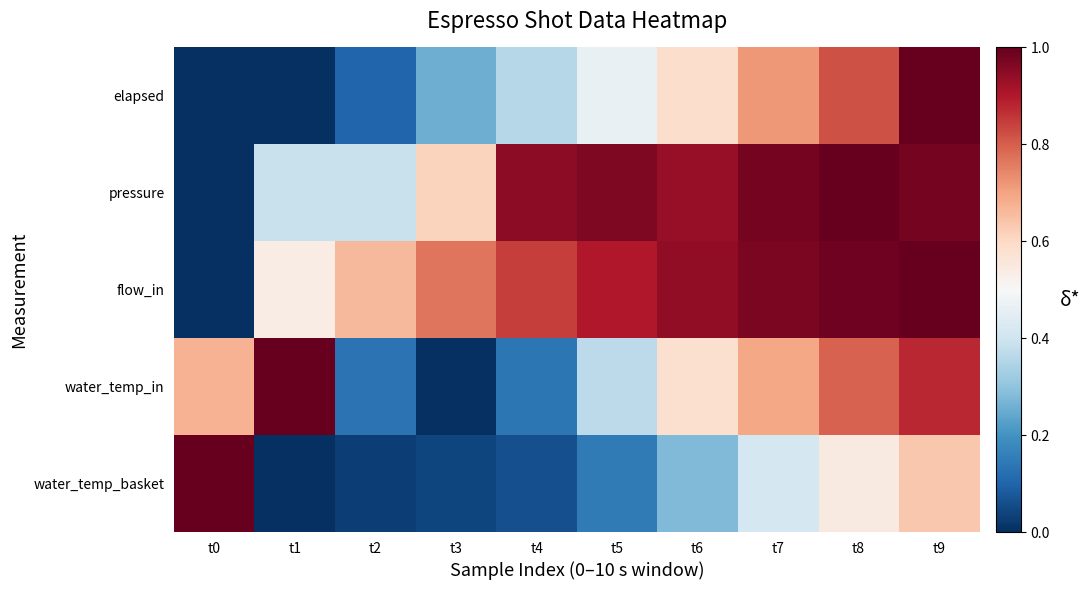

What is the spread (max minus min) of values at t2?

0.6